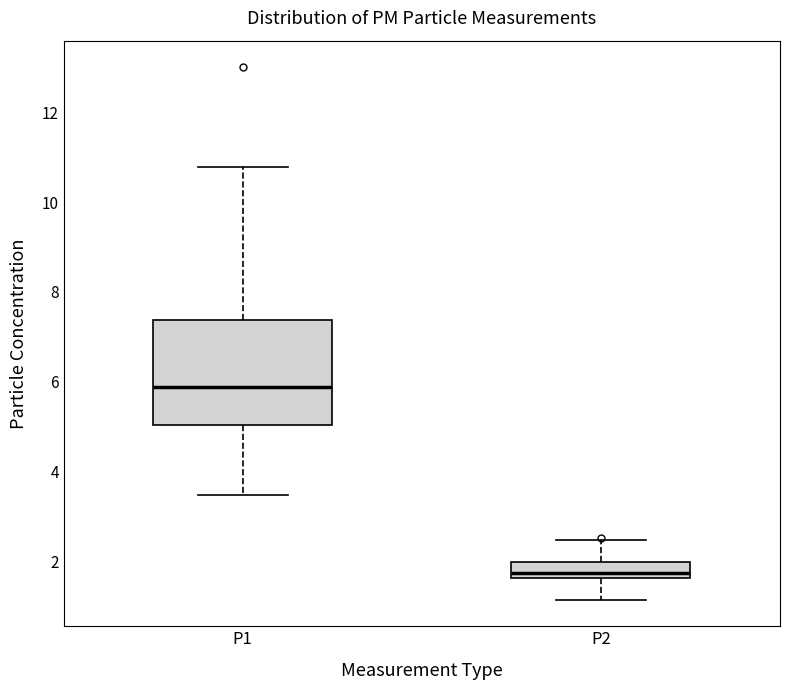

Reading left to right, read every box against the y-axis: the position of its median line, the range the box covers, and the ends of its whiskers. The values are not printed on the chart, so give them approximately, as read against the axis.

P1: median 5.8, box 5.0 to 7.4, whiskers 3.4 to 10.8
P2: median 1.8, box 1.6 to 2.0, whiskers 1.2 to 2.4